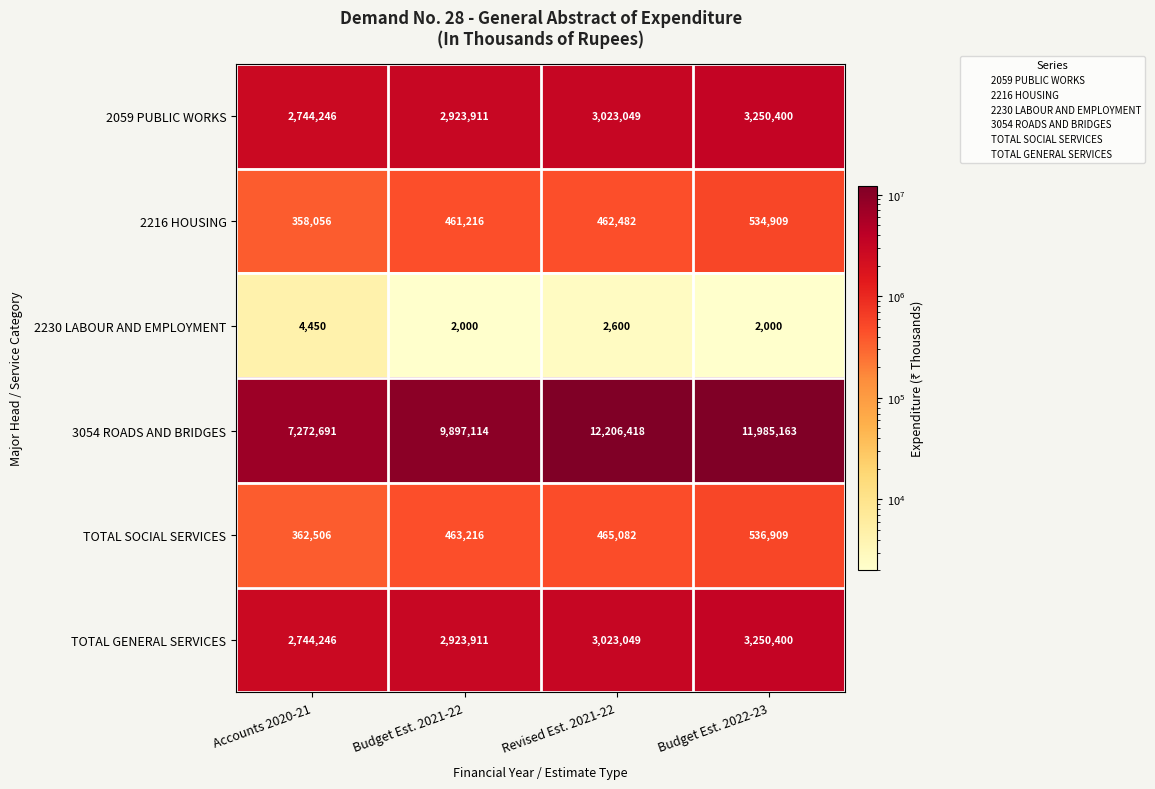

Reading left to right, list all the values displayed in this chart.

2059 PUBLIC WORKS: Accounts 2020-21=2744246	Budget Est. 2021-22=2923911	Revised Est. 2021-22=3023049	Budget Est. 2022-23=3250400
2216 HOUSING: Accounts 2020-21=358056	Budget Est. 2021-22=461216	Revised Est. 2021-22=462482	Budget Est. 2022-23=534909
2230 LABOUR AND EMPLOYMENT: Accounts 2020-21=4450	Budget Est. 2021-22=2000	Revised Est. 2021-22=2600	Budget Est. 2022-23=2000
3054 ROADS AND BRIDGES: Accounts 2020-21=7272691	Budget Est. 2021-22=9897114	Revised Est. 2021-22=12206418	Budget Est. 2022-23=11985163
TOTAL SOCIAL SERVICES: Accounts 2020-21=362506	Budget Est. 2021-22=463216	Revised Est. 2021-22=465082	Budget Est. 2022-23=536909
TOTAL GENERAL SERVICES: Accounts 2020-21=2744246	Budget Est. 2021-22=2923911	Revised Est. 2021-22=3023049	Budget Est. 2022-23=3250400